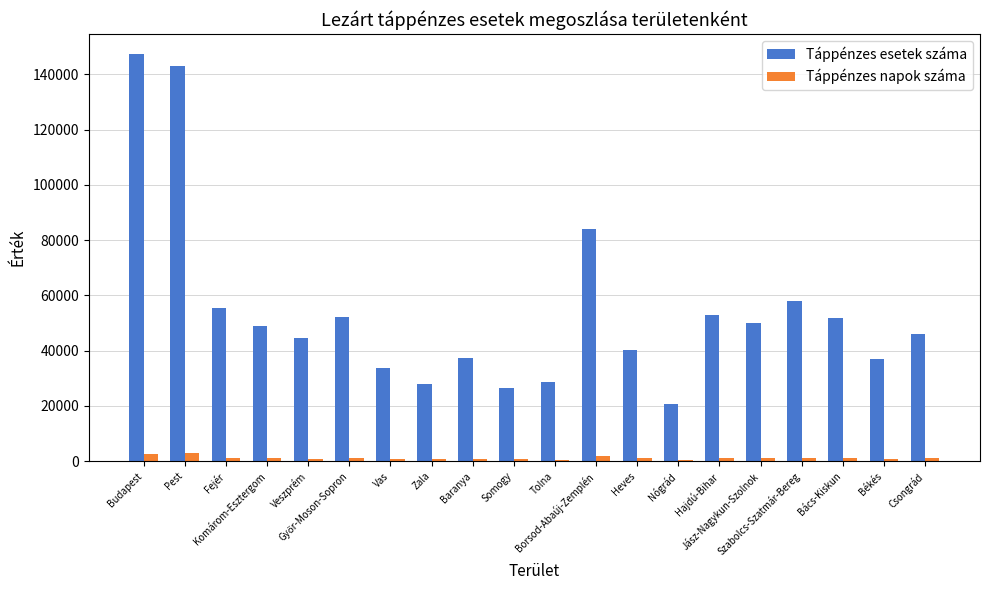

List the series in order of their overall mean, highest first.

Táppénzes esetek száma, Táppénzes napok száma